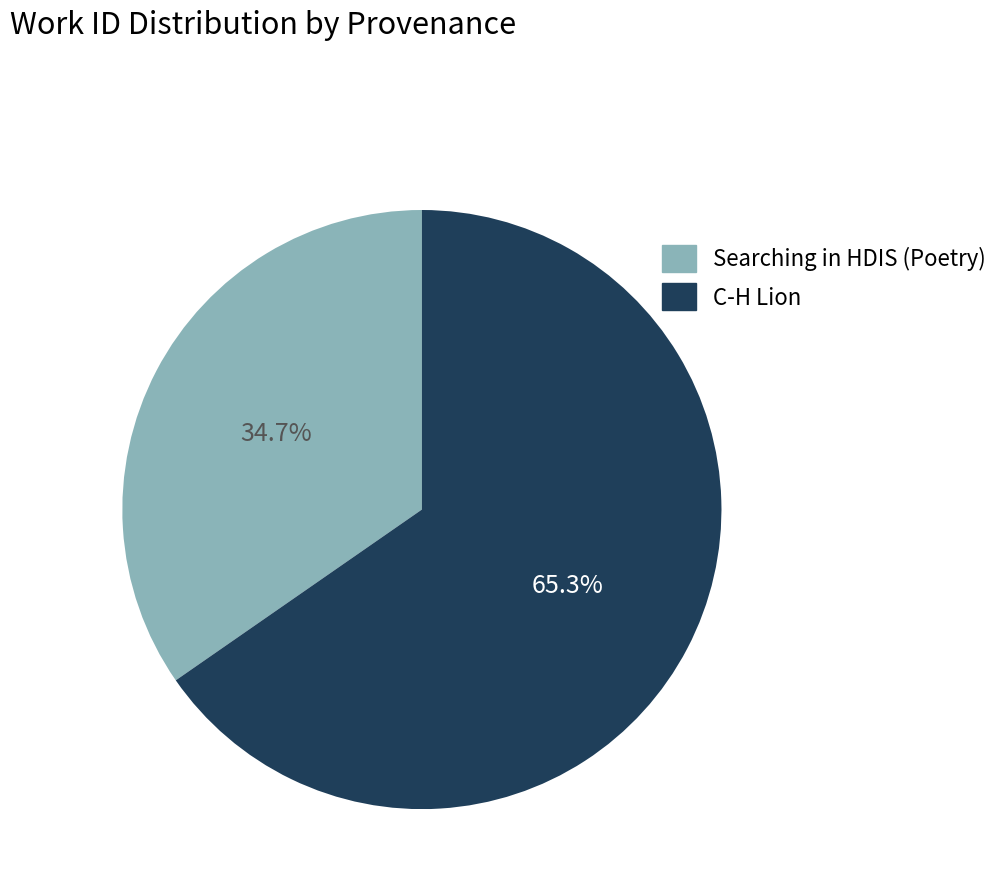

To the nearest percent, what percentage of the pie is Searching in HDIS (Poetry)?

35%